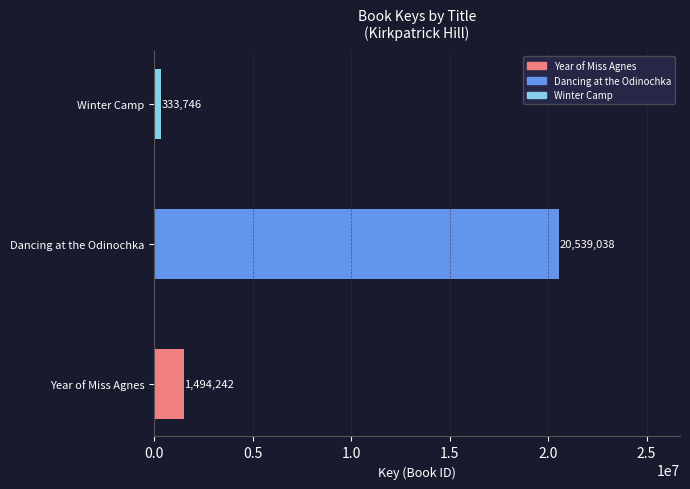

Which label corresponds to the smallest value in the chart?

Winter Camp